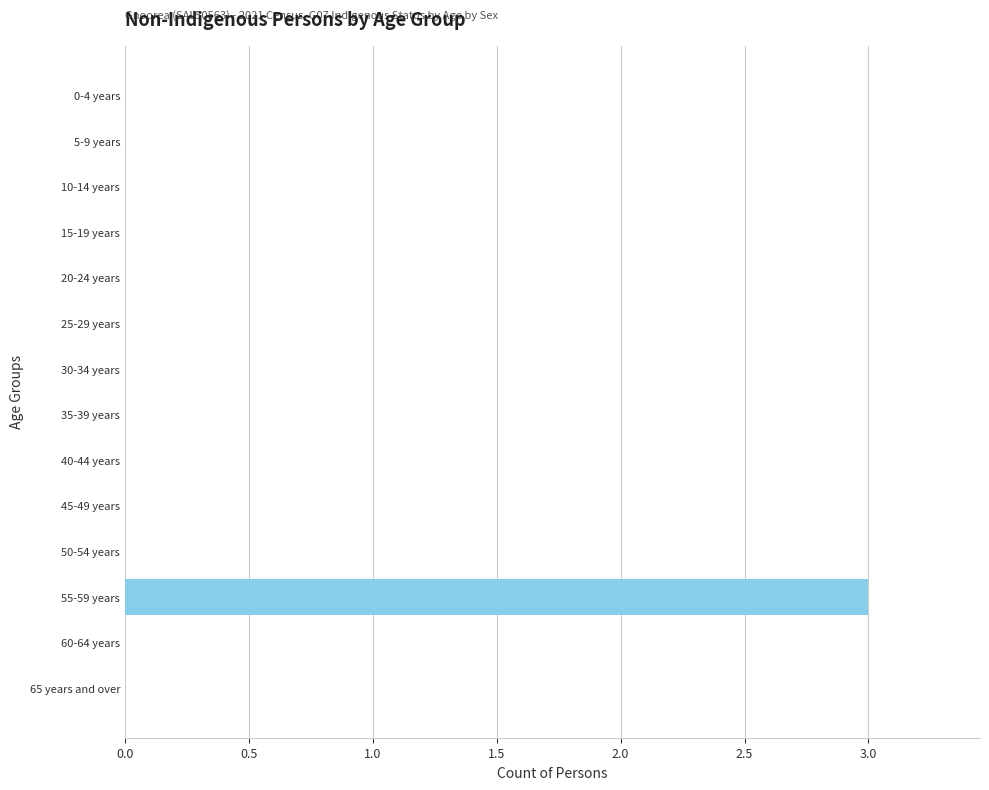

The value at 10-14 years is 0. True or false?

True